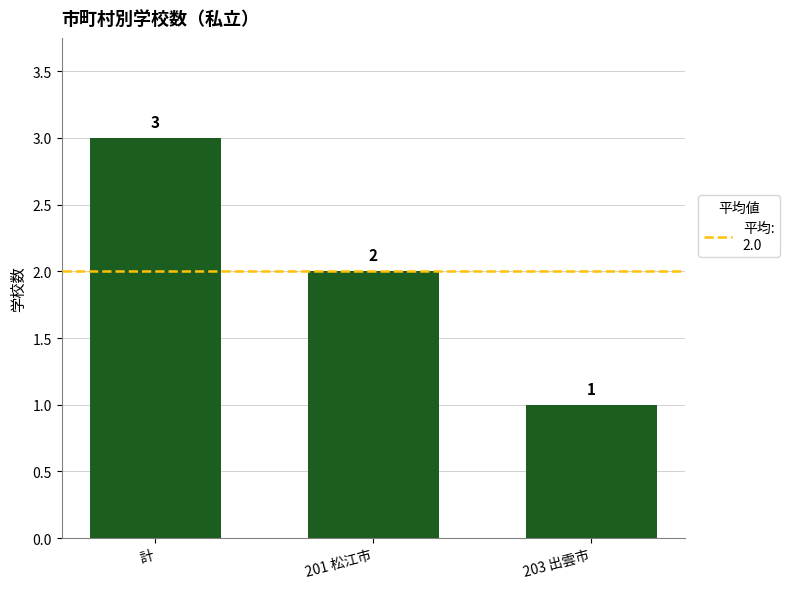

What is the difference between the values at 201 松江市 and 計?

1